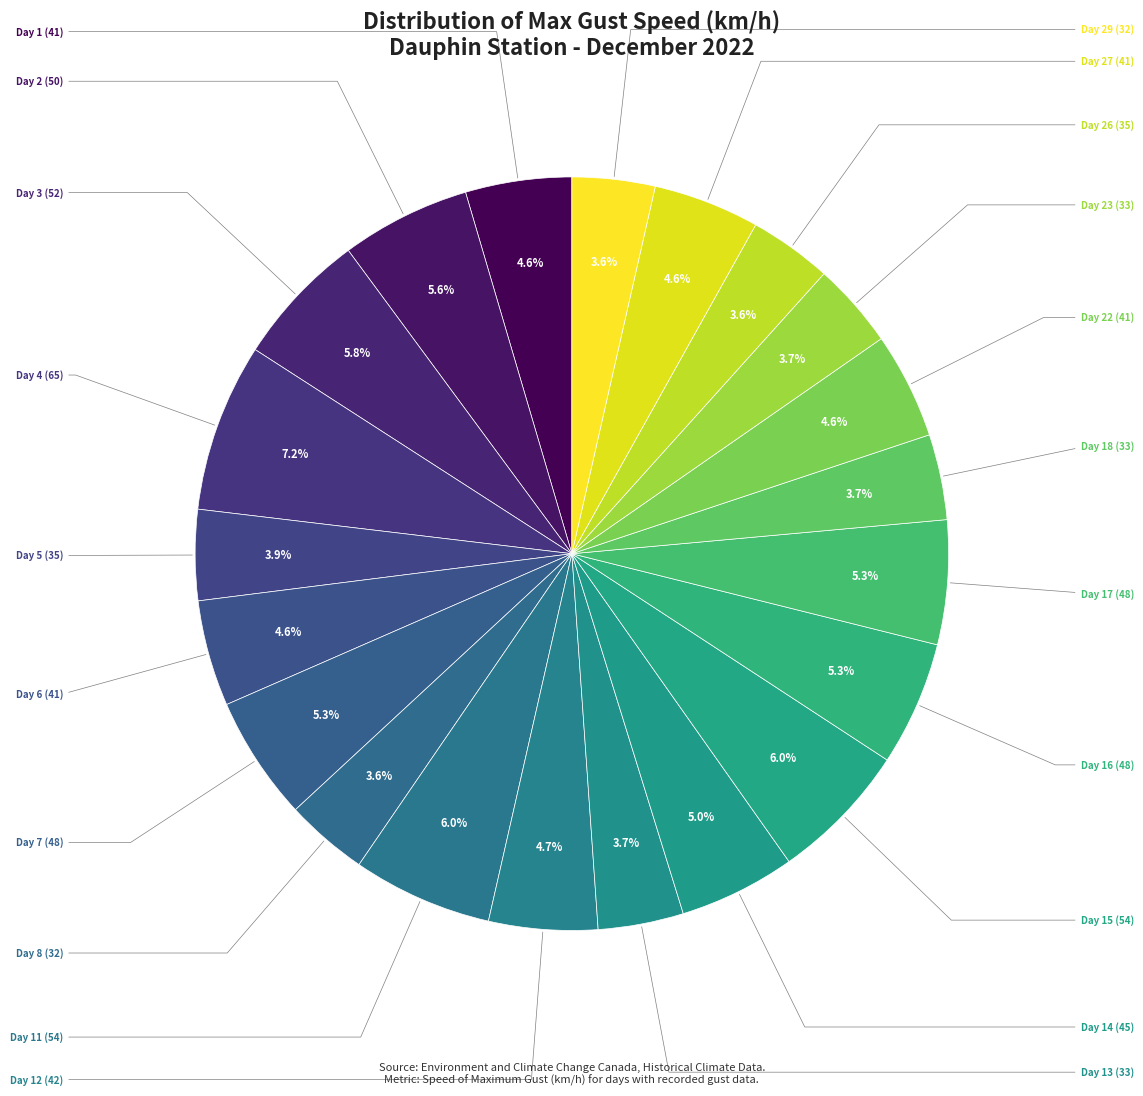

What percentage is the Day 6 (41) slice, to the nearest percent?

5%